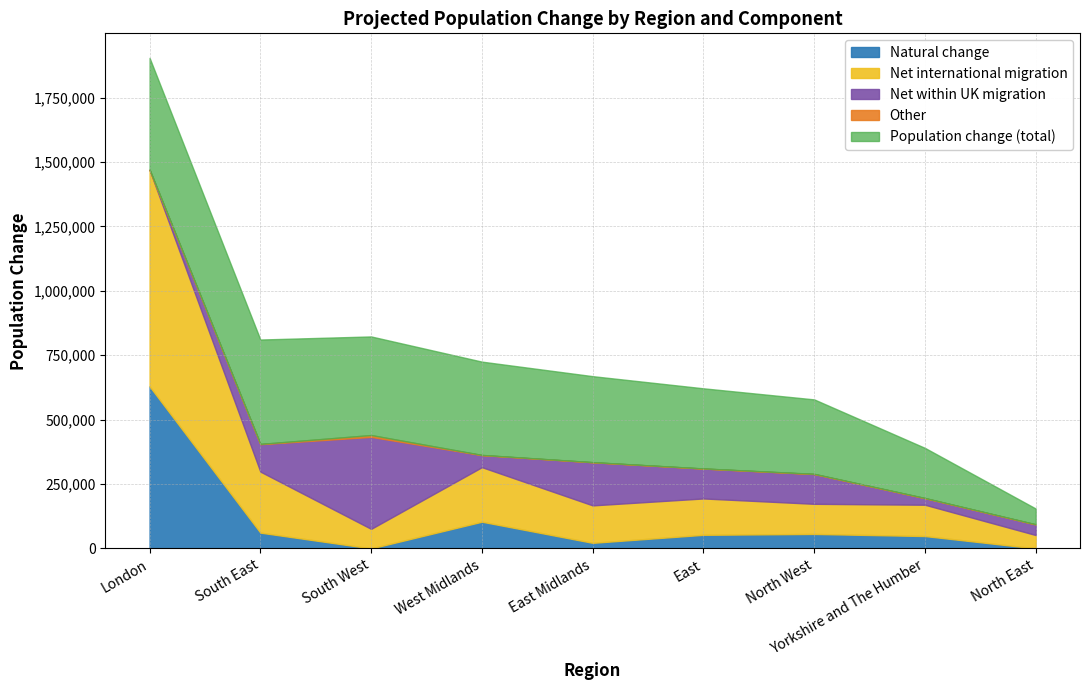

What is the sum of the Net within UK migration values at East and South East?

222400